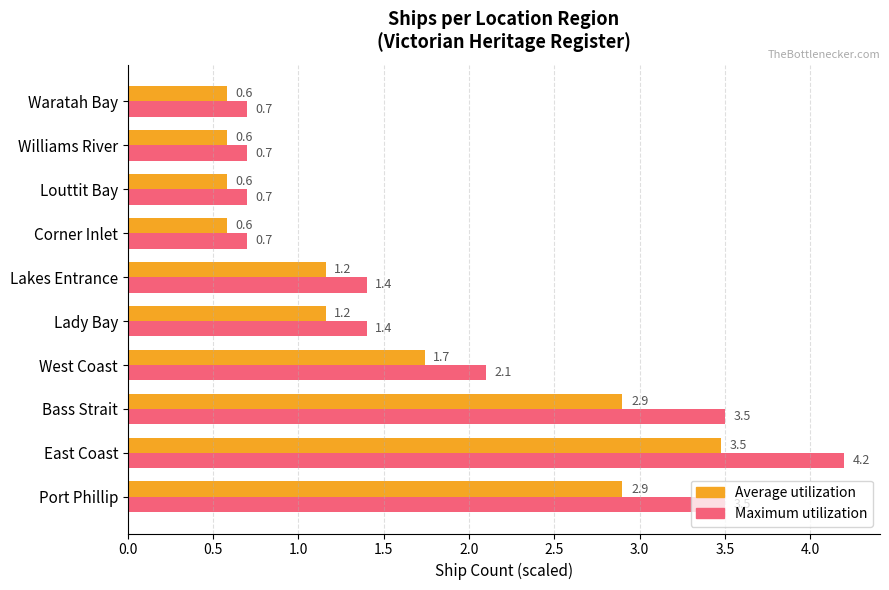

The Average utilization series shows 1.0 at East Coast. True or false?

False